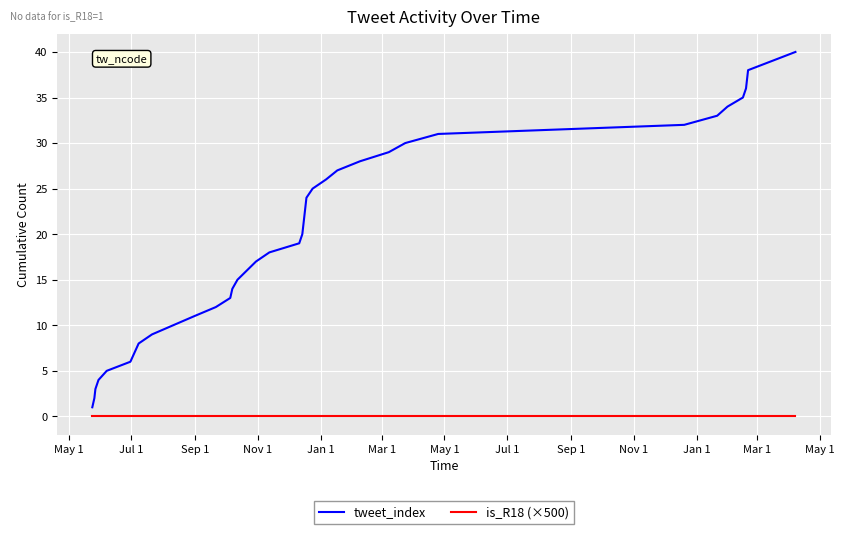

Which series has the largest total across all categories?

tweet_index